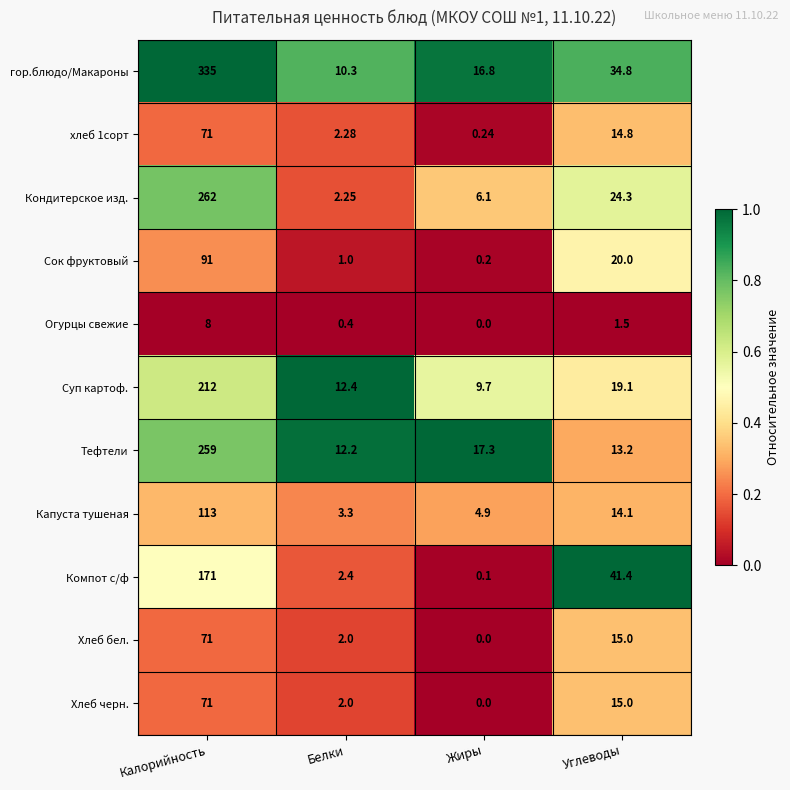

At which category is the sum across all series the highest?

Калорийность